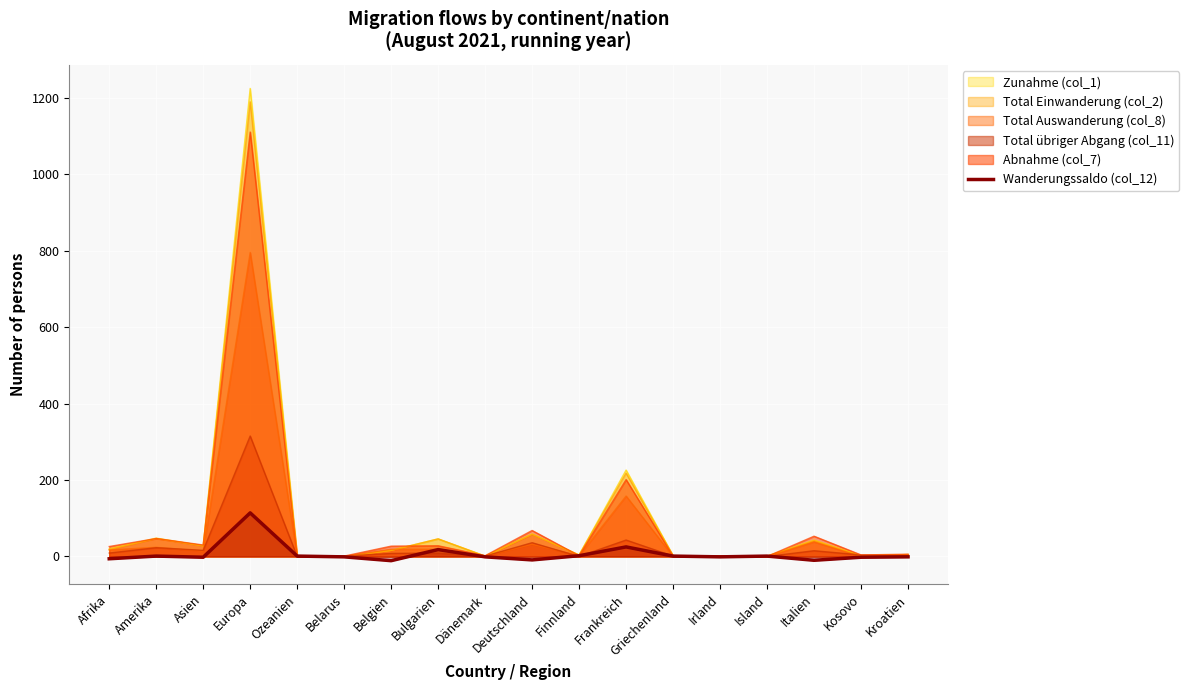

What position from the left is Belgien?

7